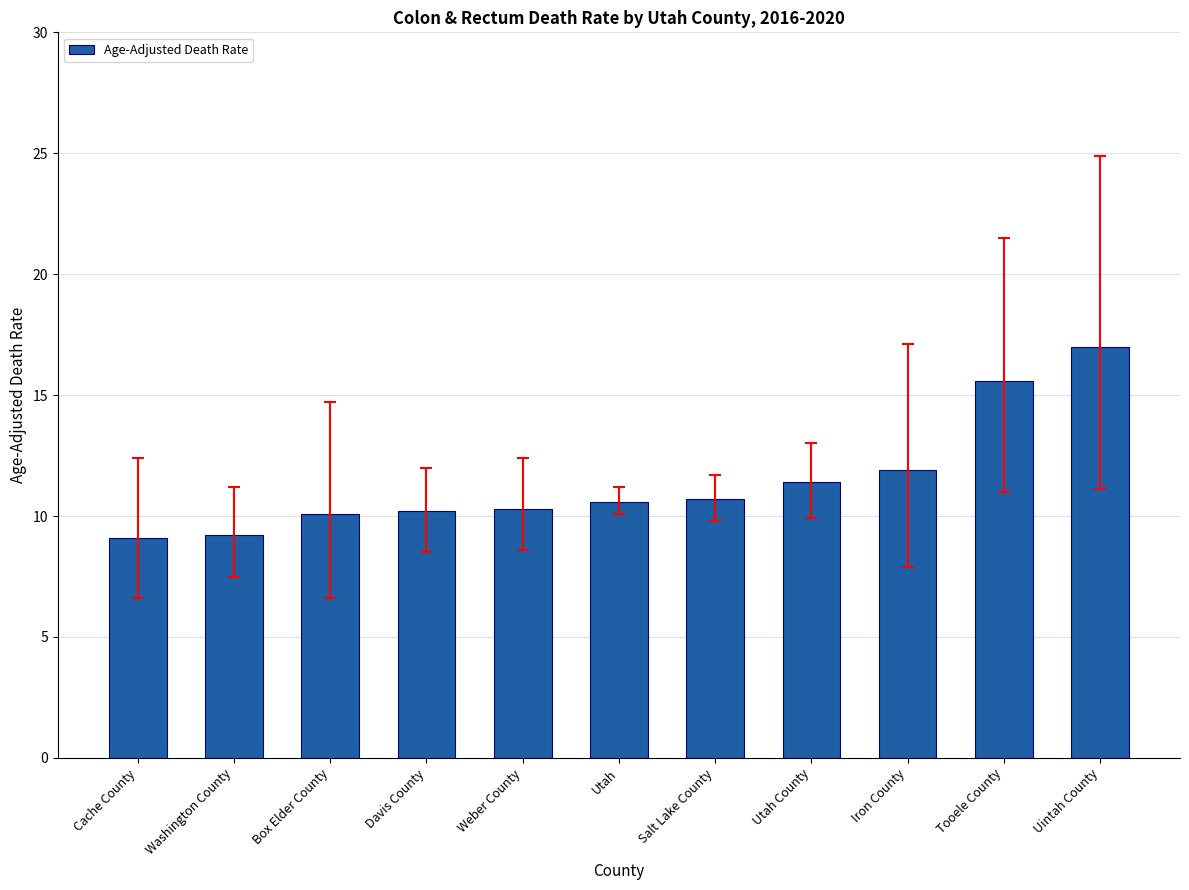

What is the average value?

11.5